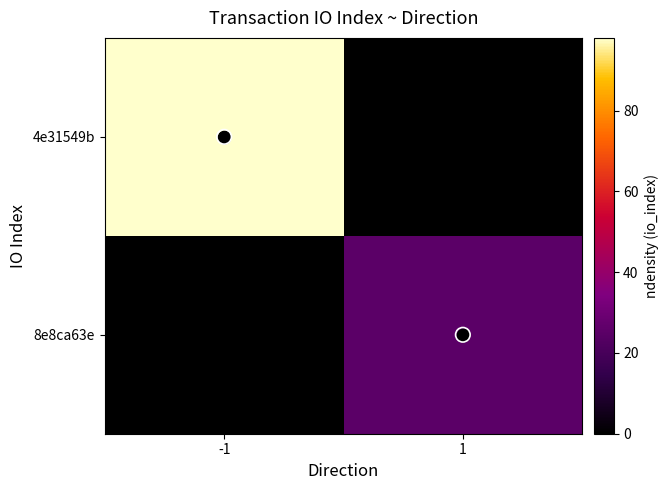

Which series has the widest spread of values?

4e31549b